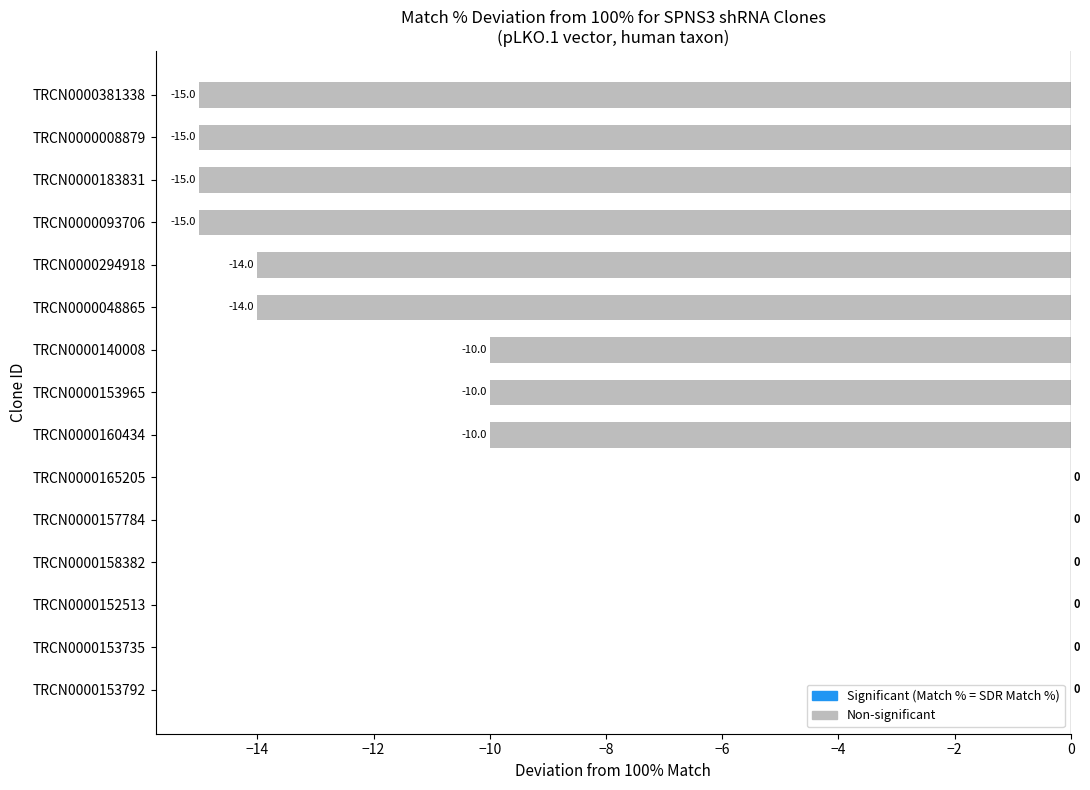

Reading bottom to top, list all the values displayed in this chart.

TRCN0000153792=0	TRCN0000153735=0	TRCN0000152513=0	TRCN0000158382=0	TRCN0000157784=0	TRCN0000165205=0	TRCN0000160434=-10	TRCN0000153965=-10	TRCN0000140008=-10	TRCN0000048865=-14	TRCN0000294918=-14	TRCN0000093706=-15	TRCN0000183831=-15	TRCN0000008879=-15	TRCN0000381338=-15